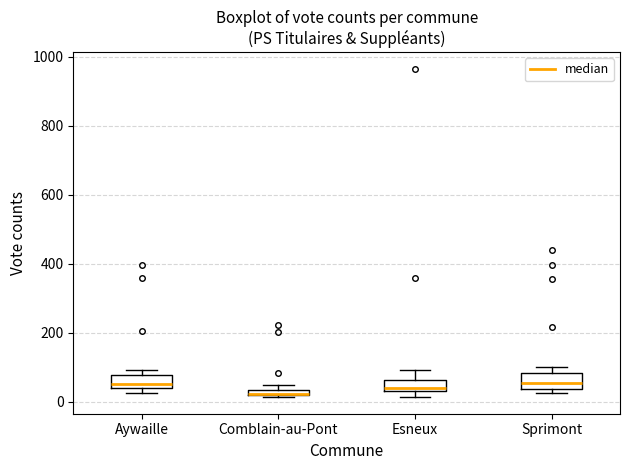

Where is the lower edge of the box for Sprimont on the y-axis? The values are not printed on the chart, so give them approximately, as read against the axis.

40